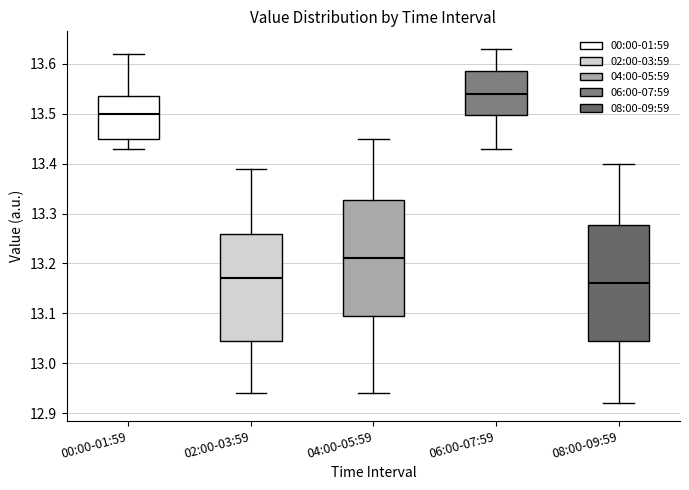

Which box has the highest median line?

06:00-07:59